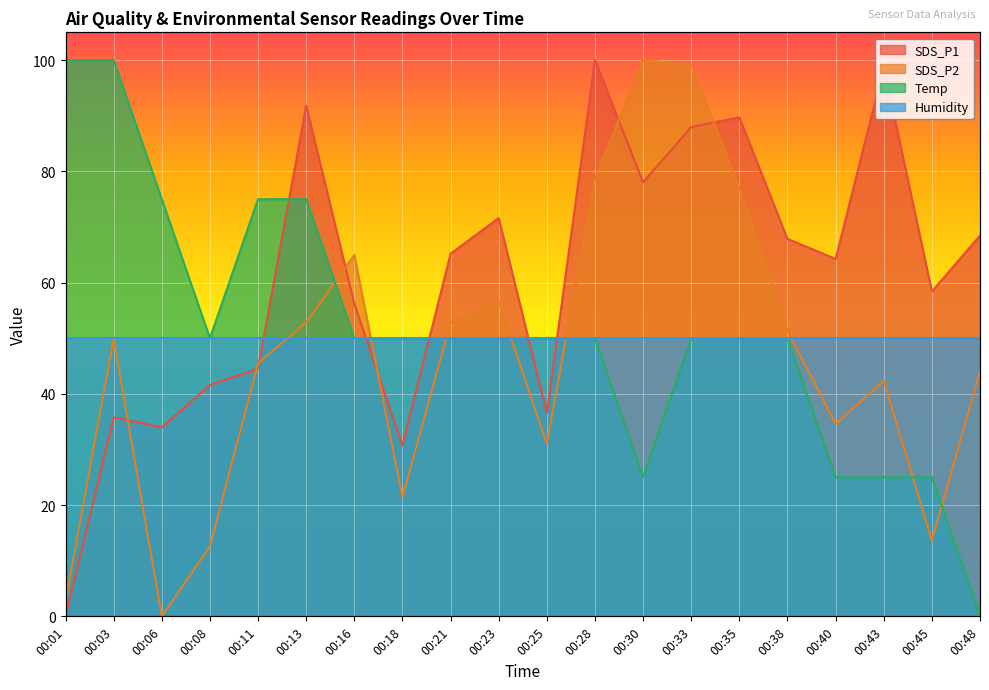

What is the spread (max minus min) of values at 00:45?

44.8